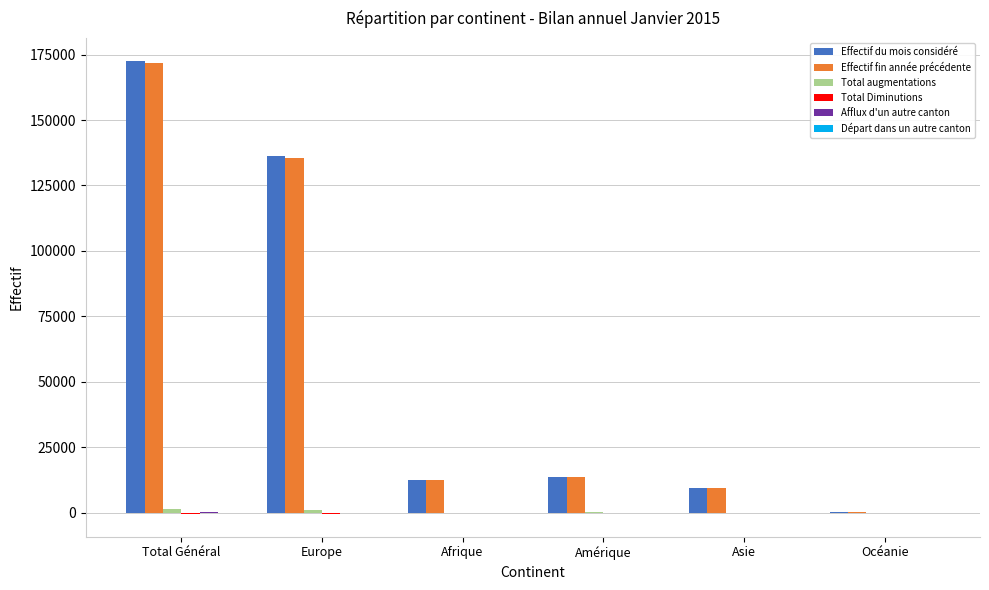

Does the chart contain stacked bars?

No